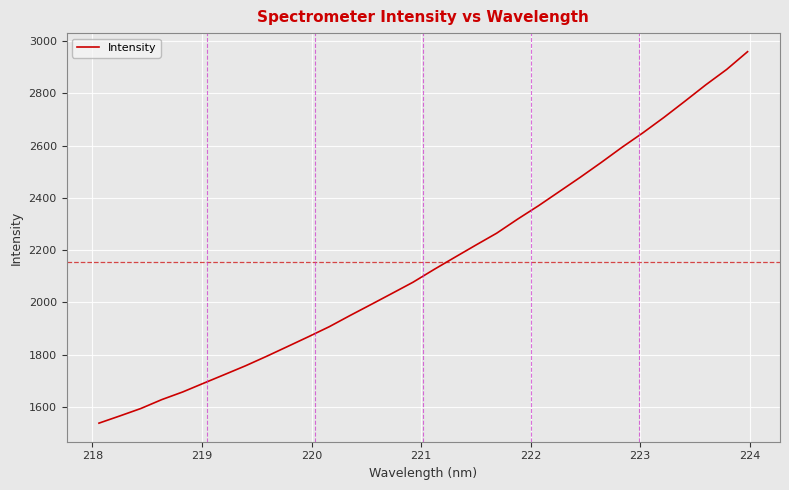

How many lines are shown in the chart?

1